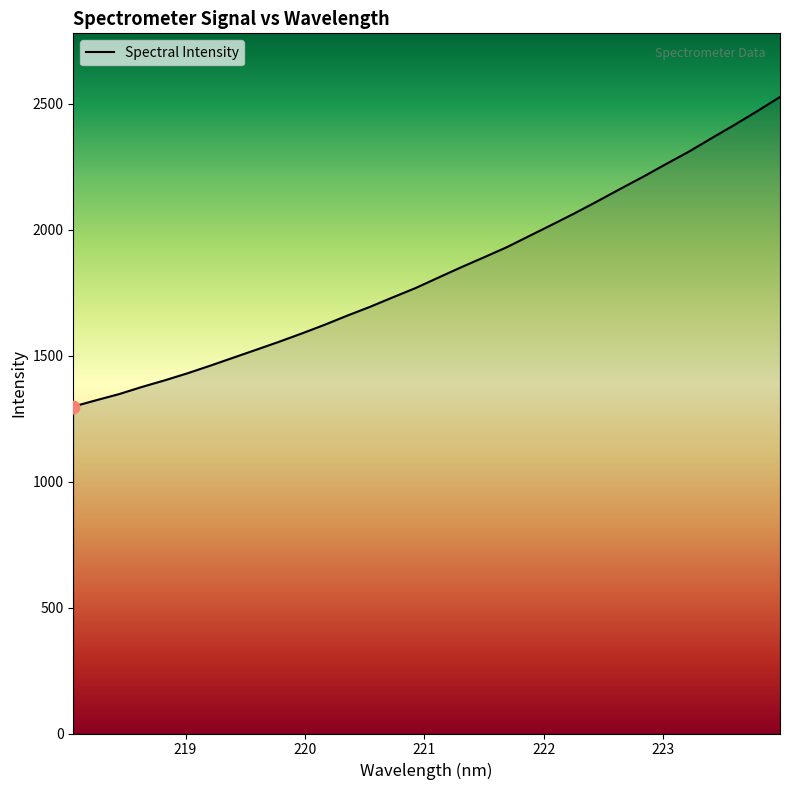

What is the greatest value displayed?

2527.7